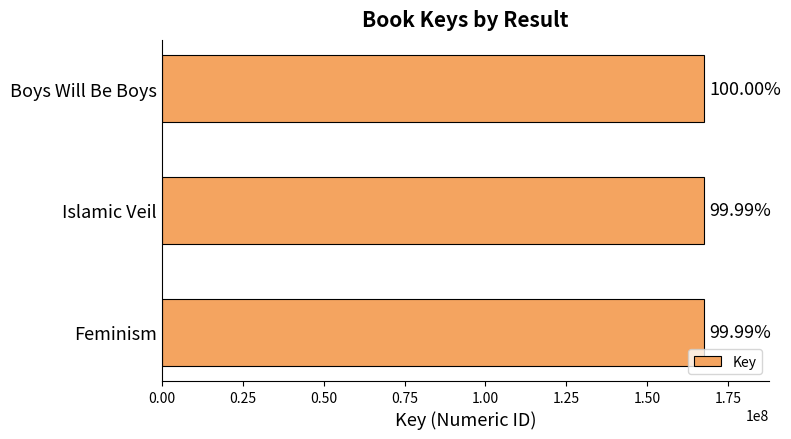

How many bars are there in total?

3